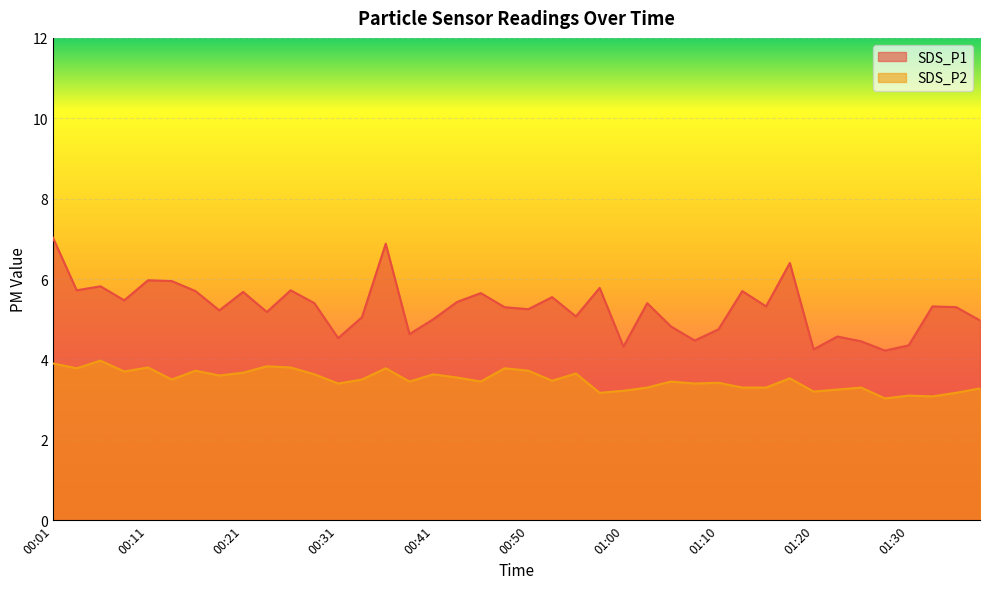

True or false: SDS_P2 and SDS_P1 cross at least once.

False